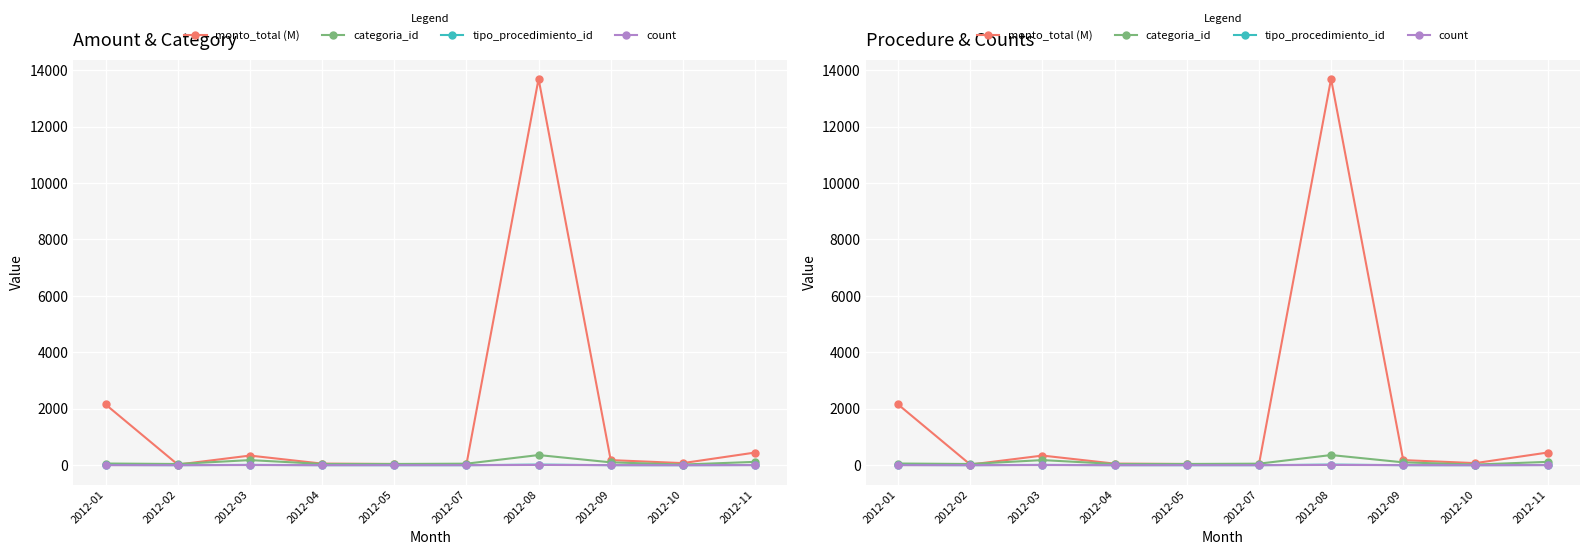

How many times do categoria_id and monto_total (M) cross each other?

4